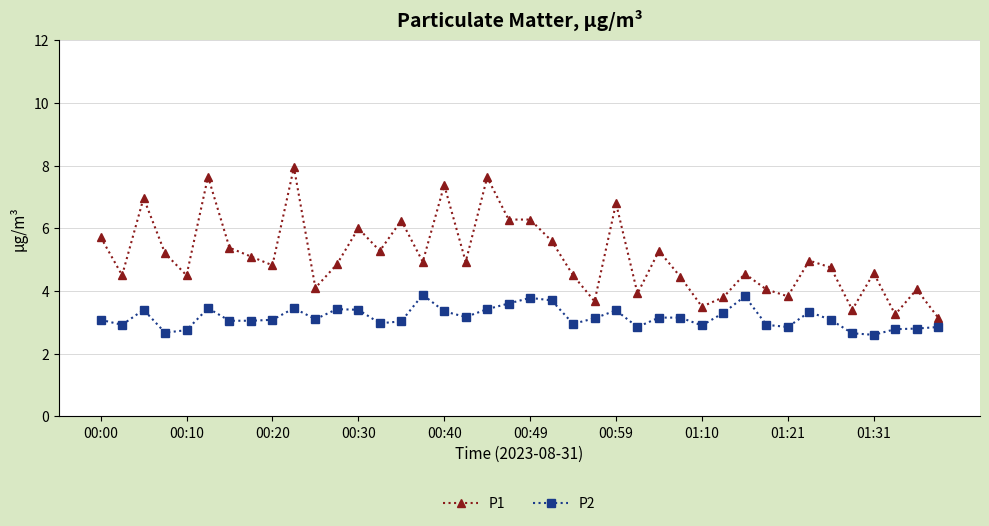

Which series has the largest total across all categories?

P1